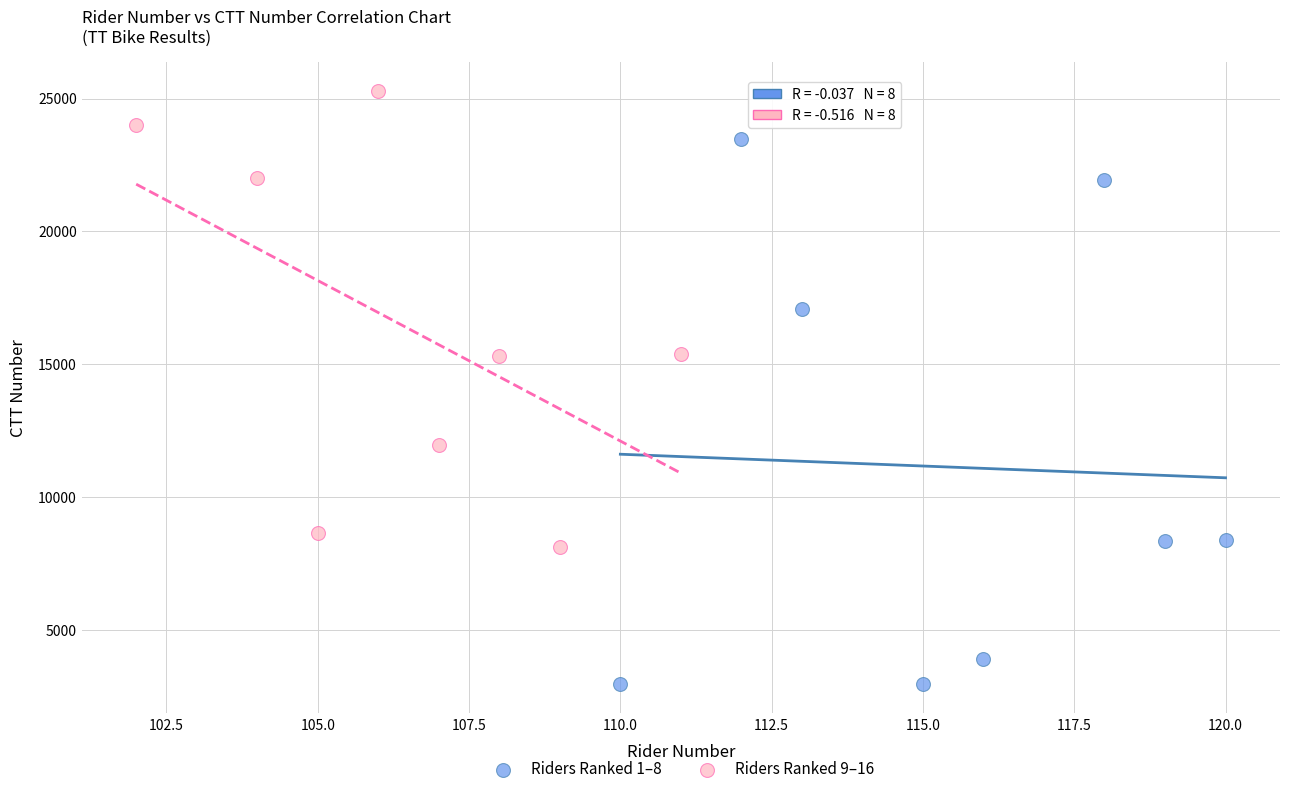

Which series reaches the minimum Y coordinate?

Riders Ranked 1–8